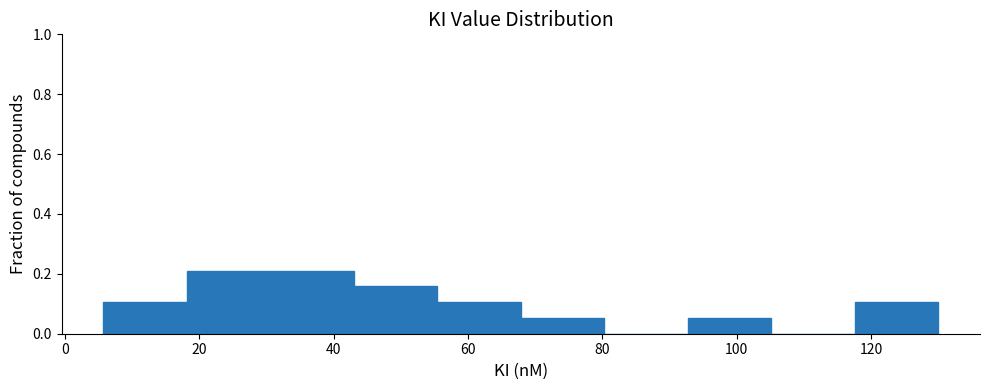

How tall is the bar that spans 118 to 130 on the x-axis? Neither the bar edges nor the heights are printed on the chart, so give them approximately, as read against the axes.

0.10